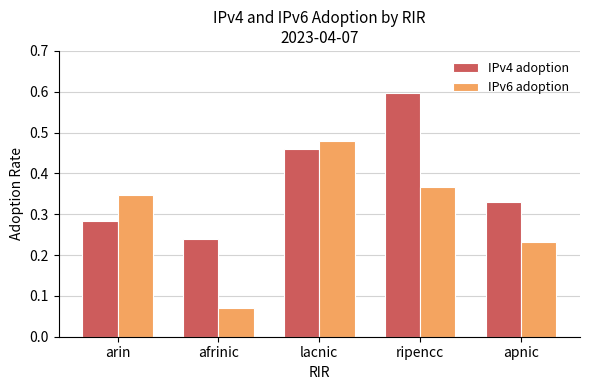

What is the sum of the IPv4 adoption values at ripencc and apnic?

0.9